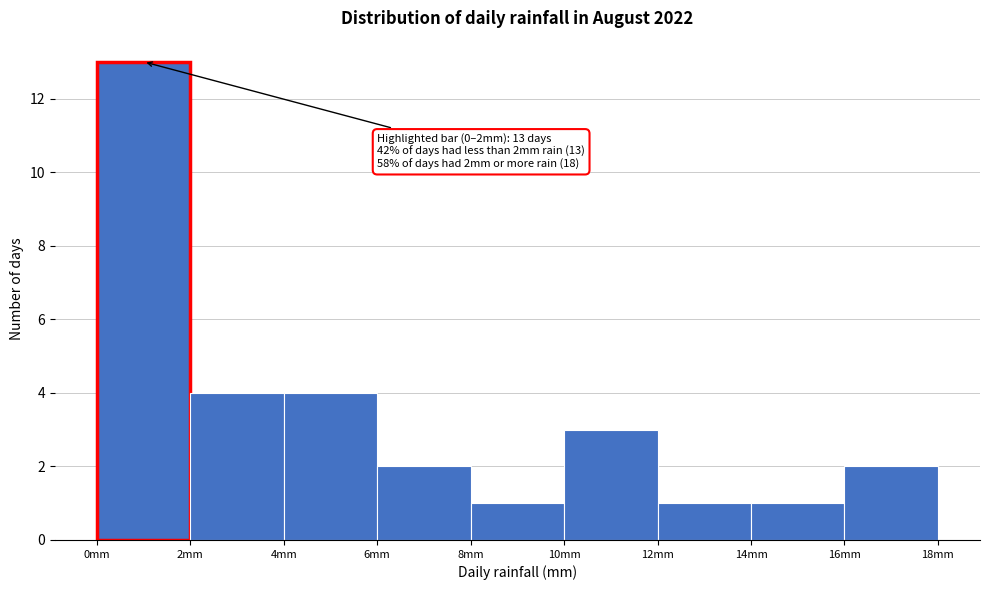

Which range on the x-axis has the tallest bar?

0 to 2